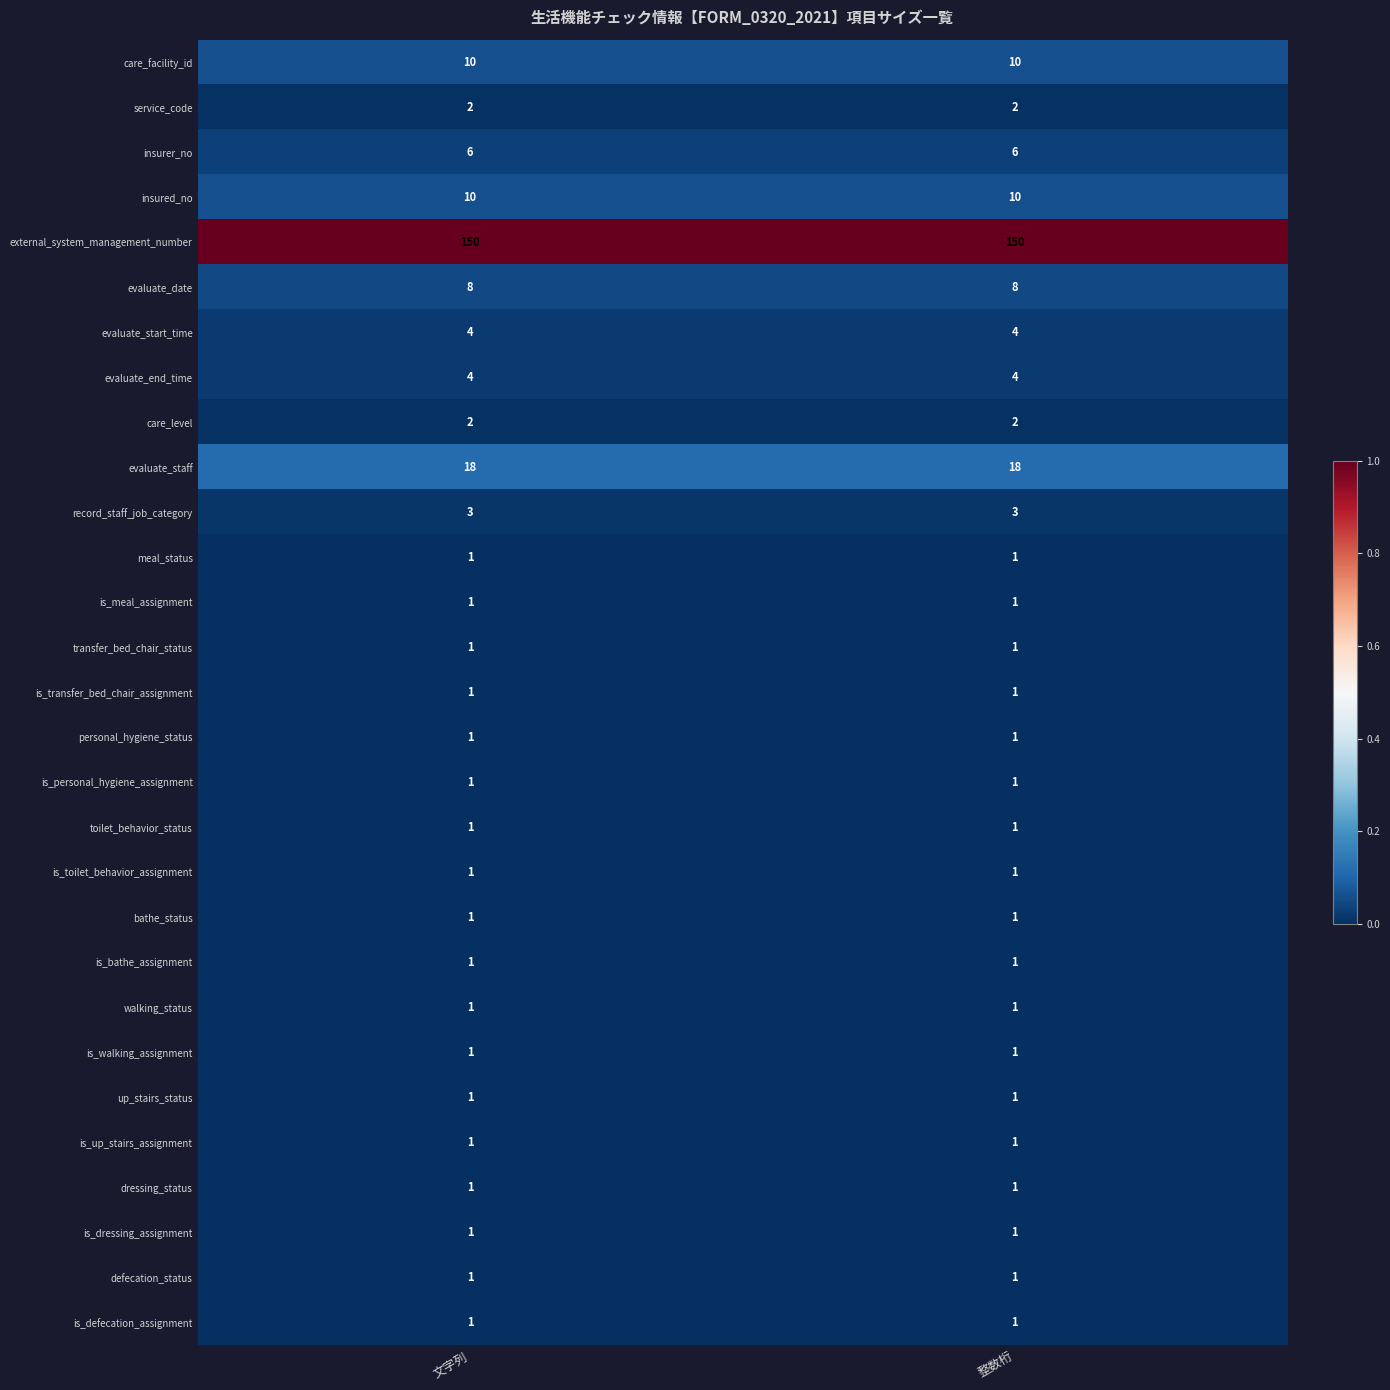

What is the maximum value shown in the chart?

150